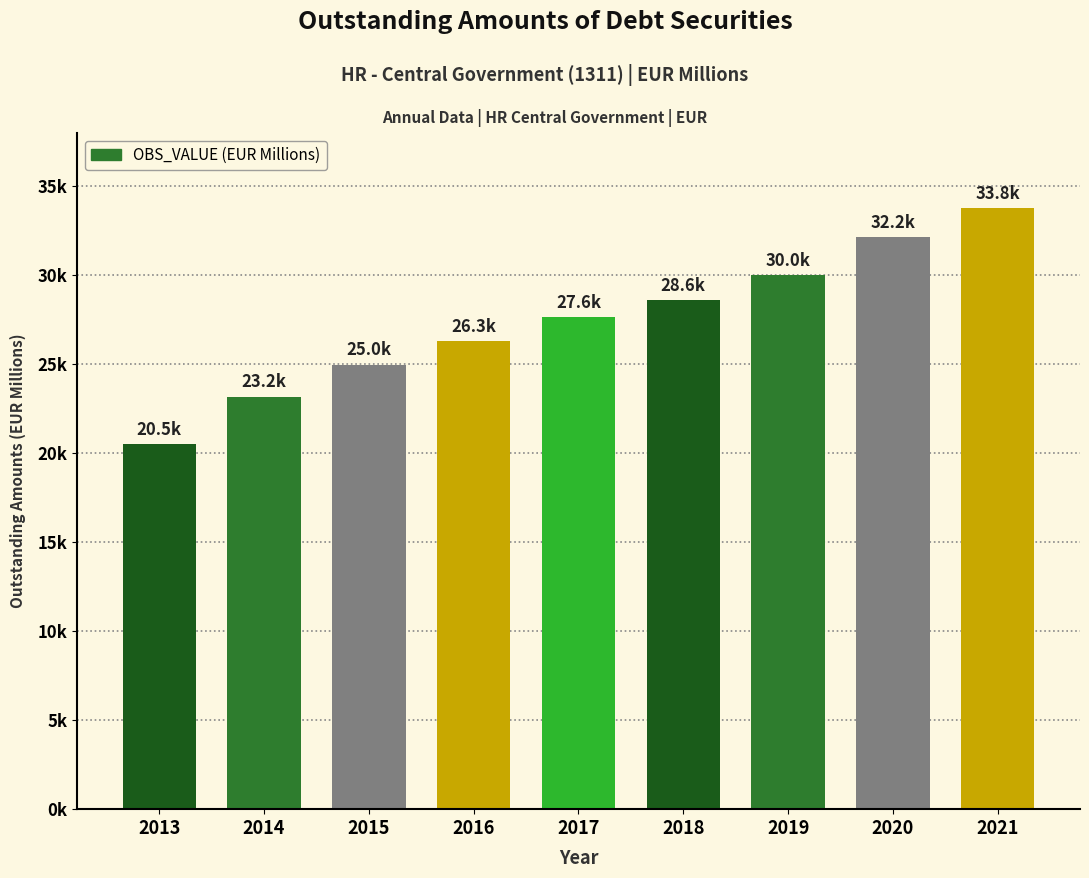

Approximately how many times larger is the value at 2018 compared to 2020?

0.9